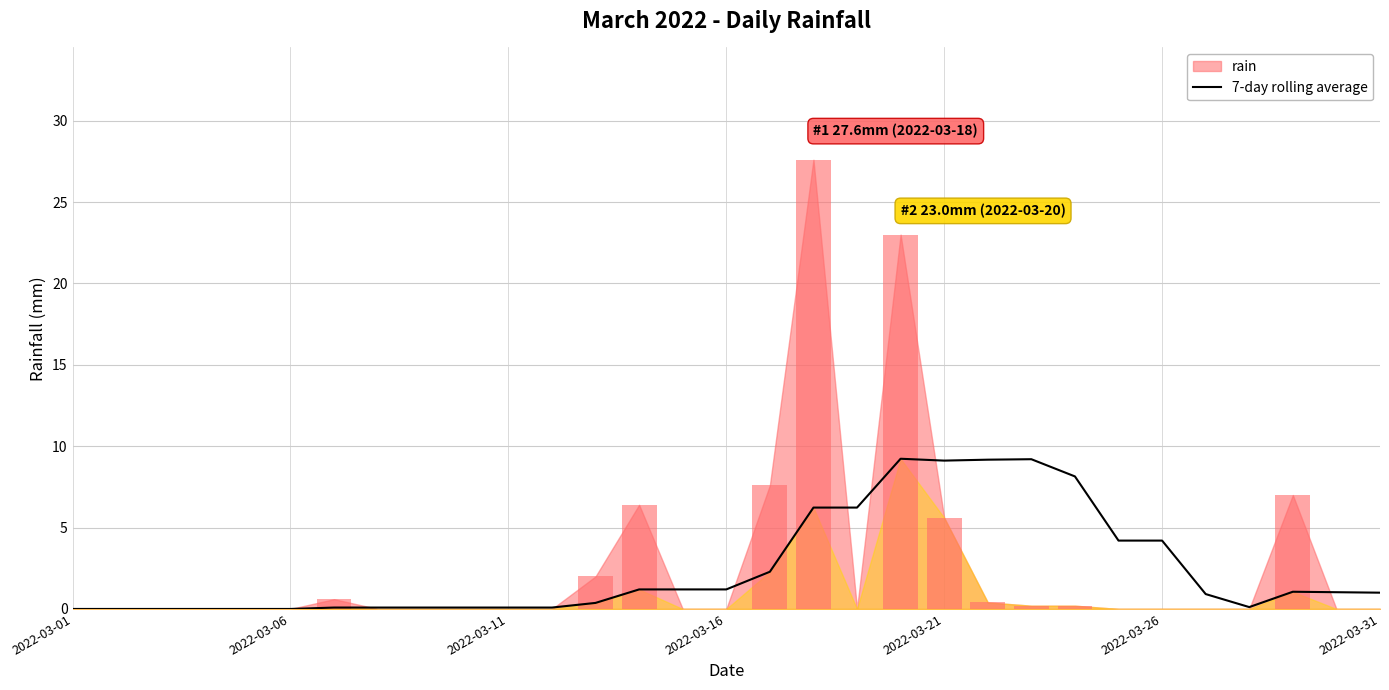

What is the maximum value for 7-day rolling average?

9.2